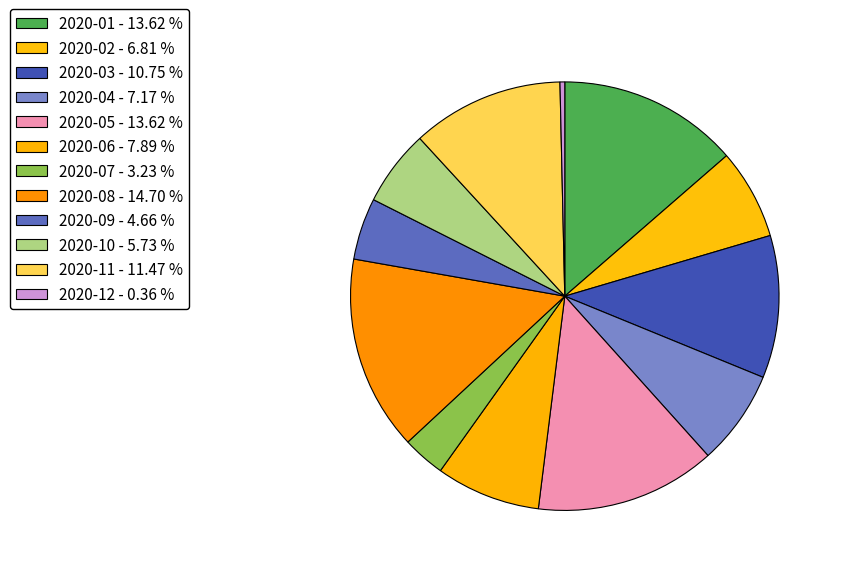

How many slices are in this pie chart?

12